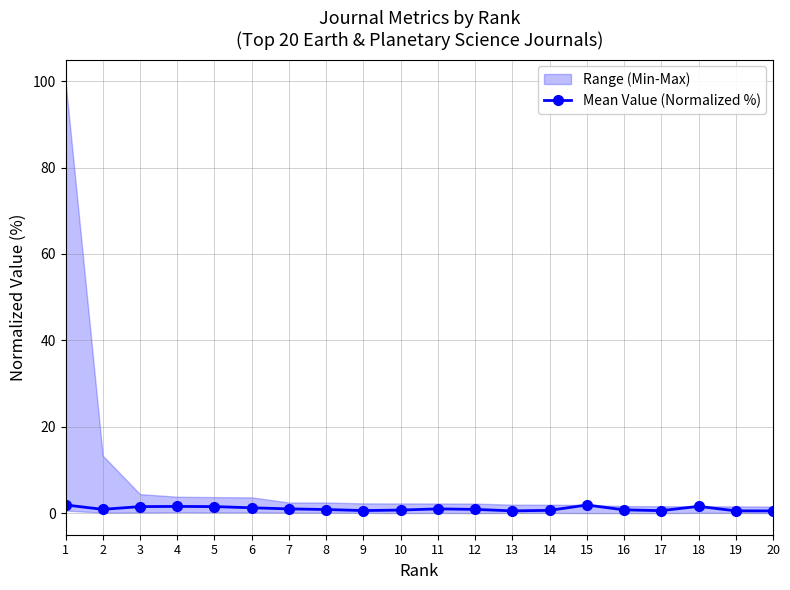

True or false: Mean Value (Normalized %) has a value of 1.0 at 11.

True